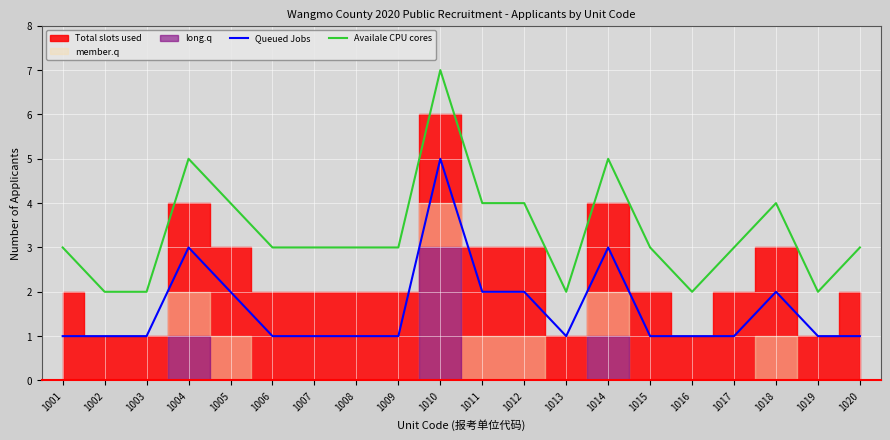

True or false: Availale CPU cores and Queued Jobs cross at least once.

False